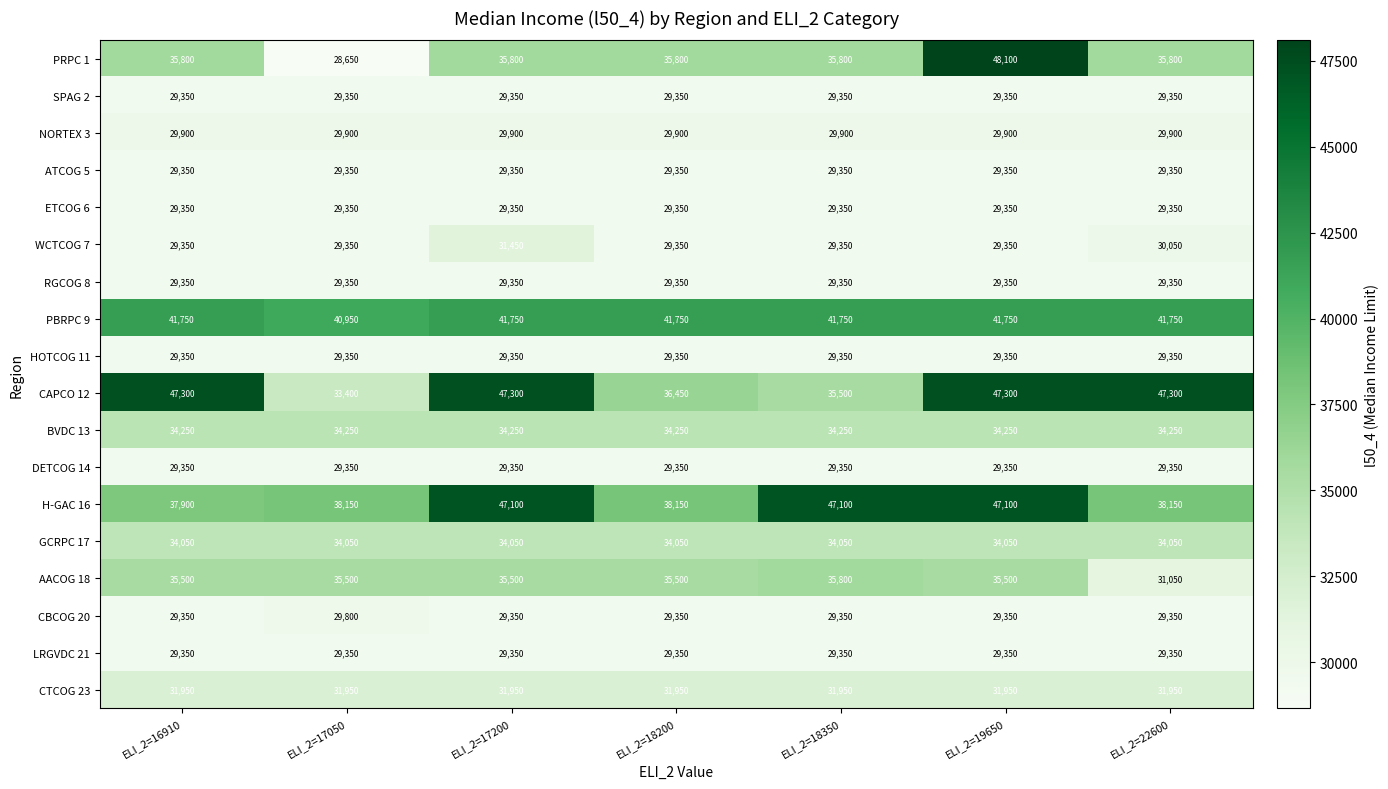

At how many categories does at least one series exceed 32729?

7